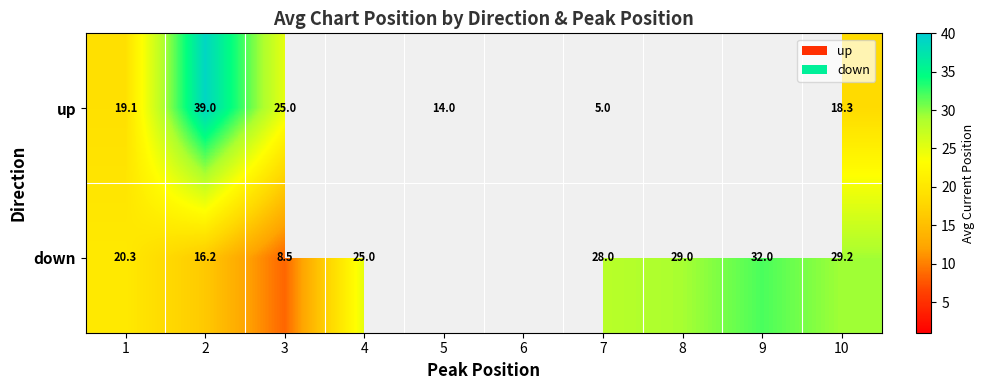

Between 1 and 7, which series saw the biggest shift?

up